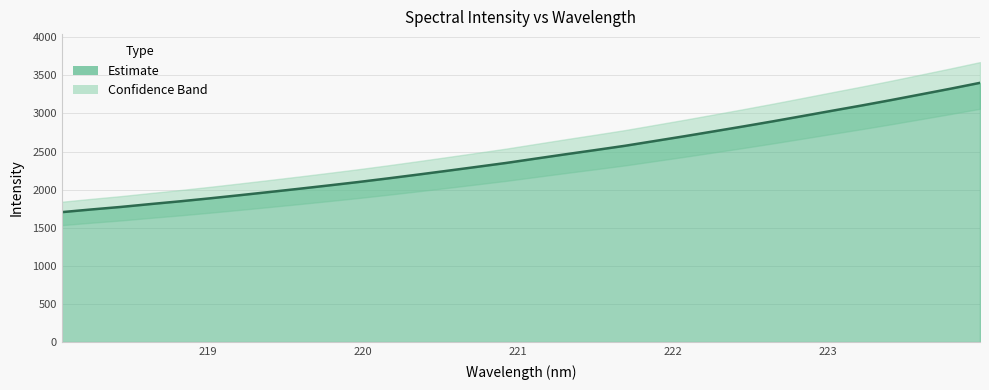

True or false: the data shows 961.5 at 218.6332.

False